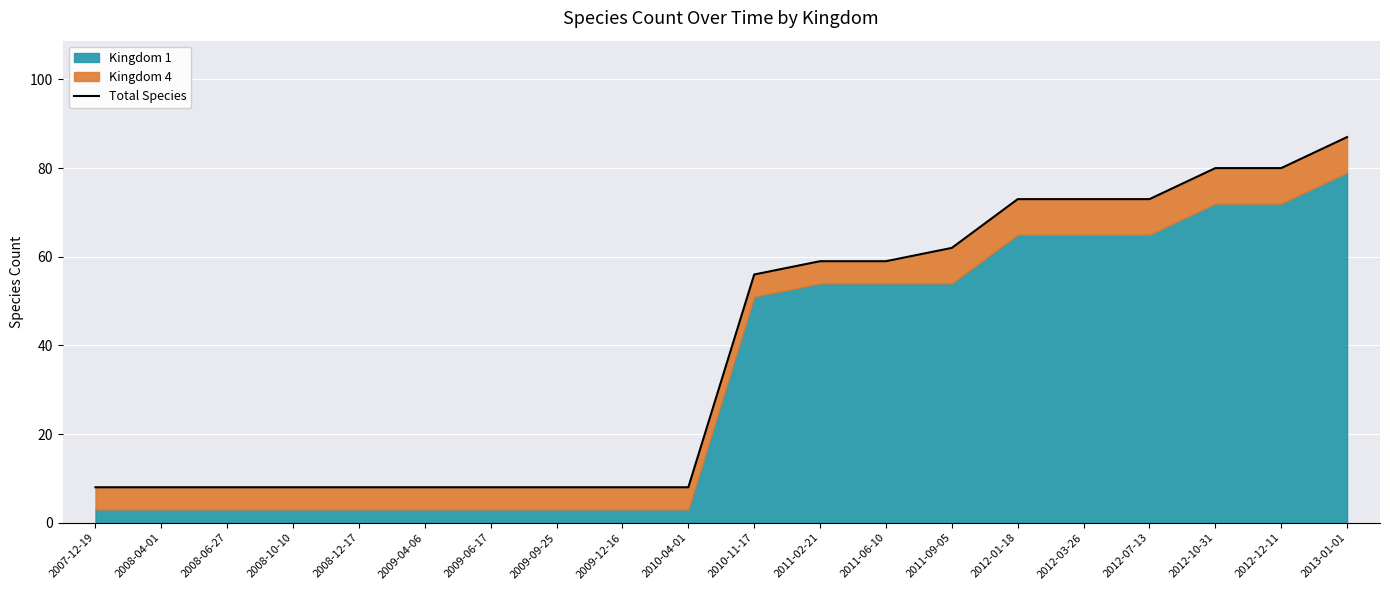

What is the maximum value shown in the chart?

87